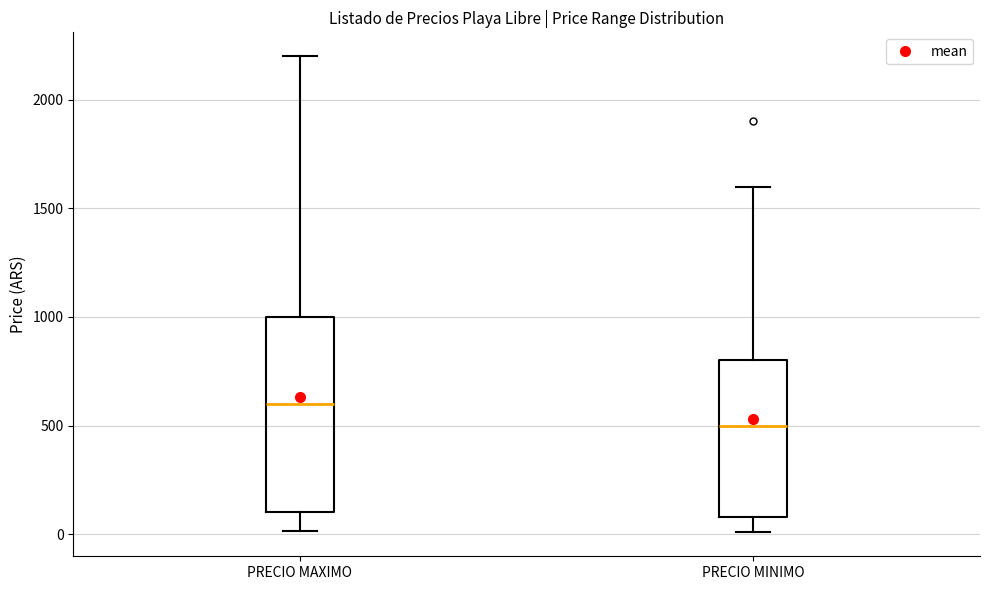

Which box's median line is the lowest?

PRECIO MINIMO